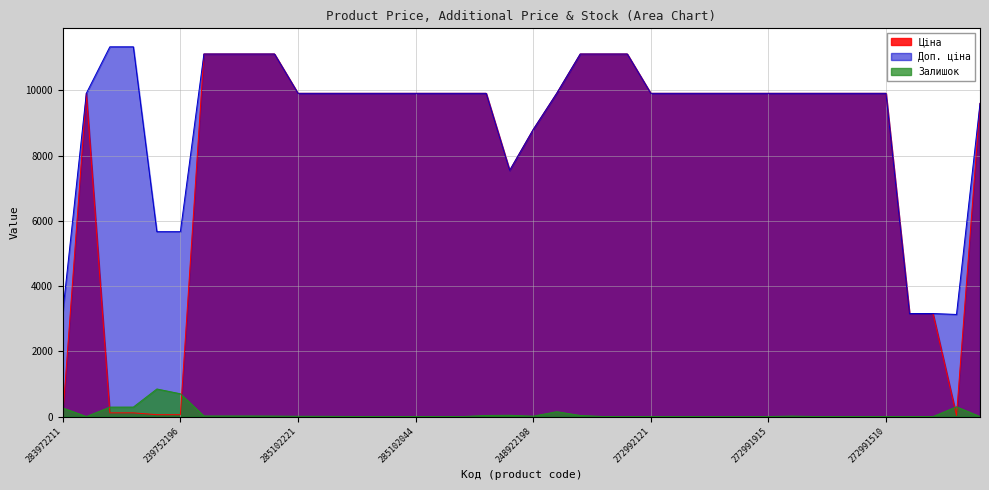

Which series has the largest total across all categories?

Доп. ціна